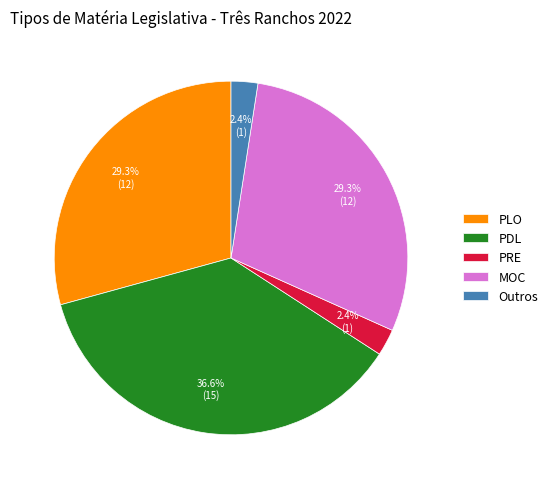

To the nearest percent, what is the difference between the PDL and PRE slice percentages?

34%